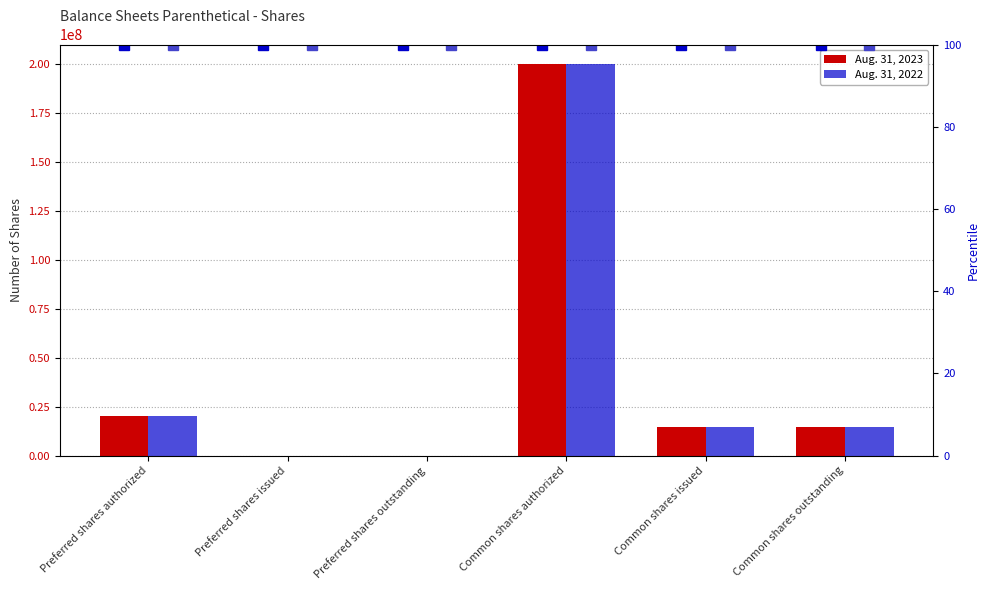

List the series in order of their peak value, lowest first.

Aug. 31, 2023, Aug. 31, 2022